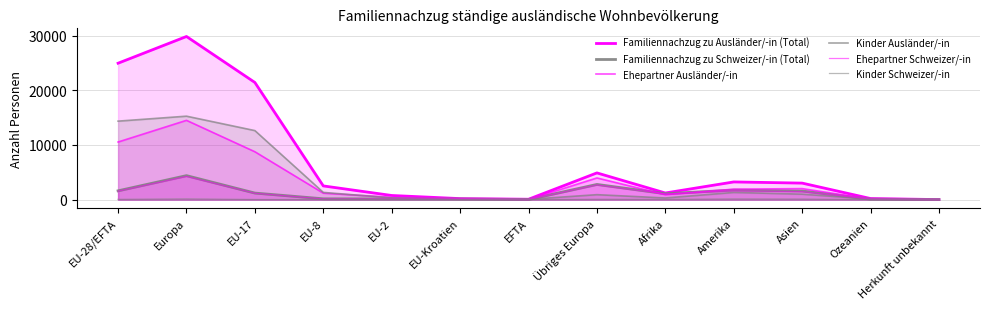

What is the value of the Kinder Ausländer/-in point at the 7th from the left?

54